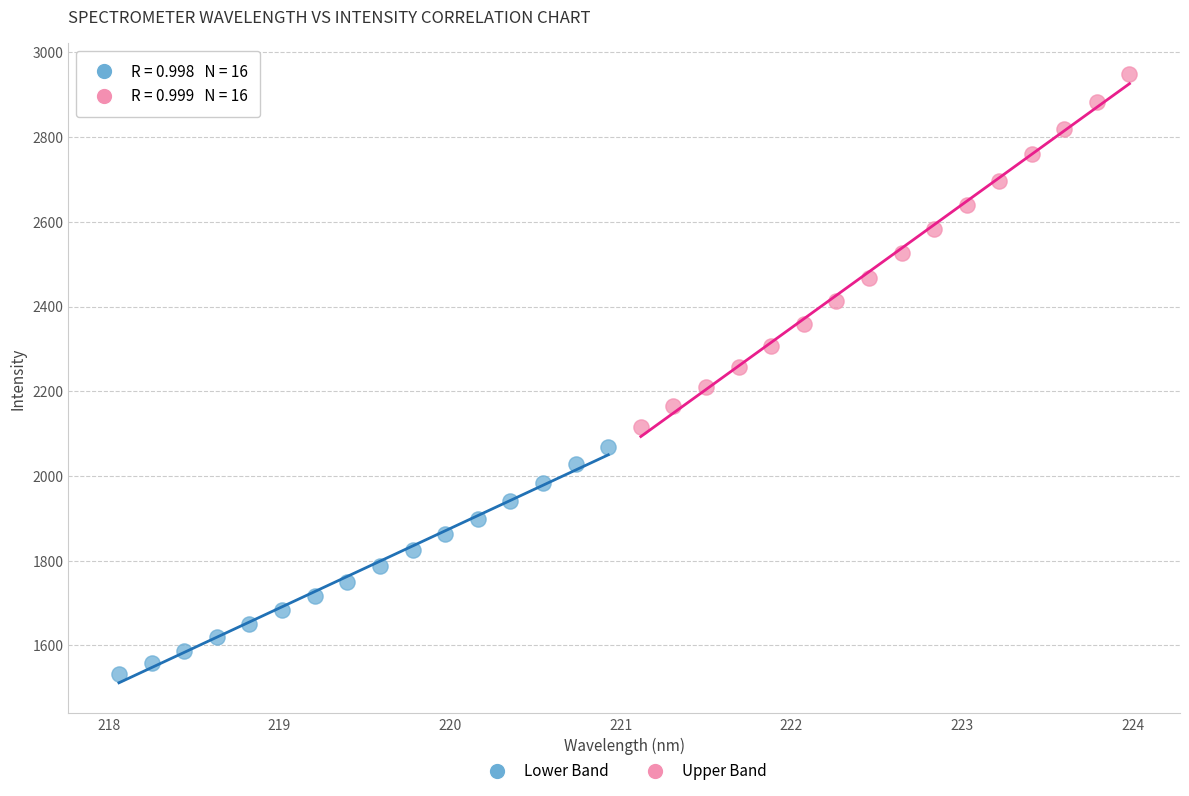

What are all the series names shown in the legend?

Lower Band, Upper Band